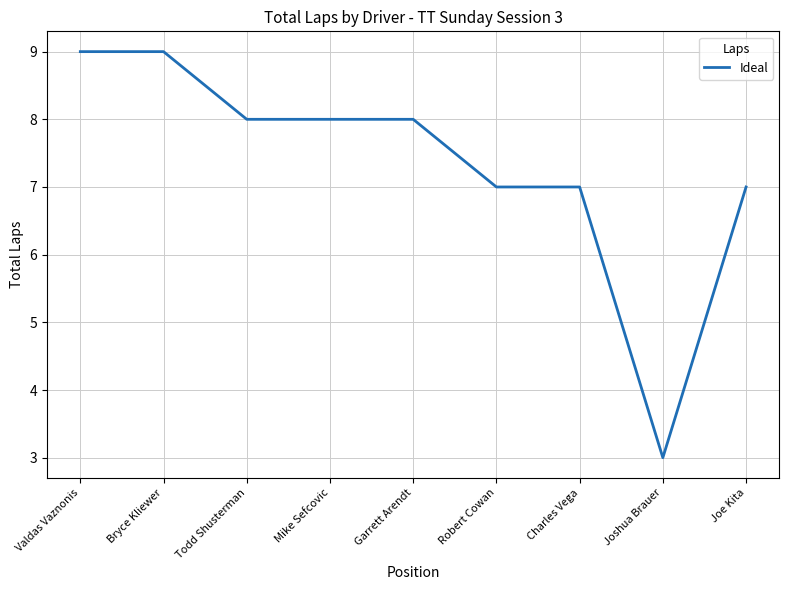

True or false: the data shows 6 at Bryce Kliewer.

False